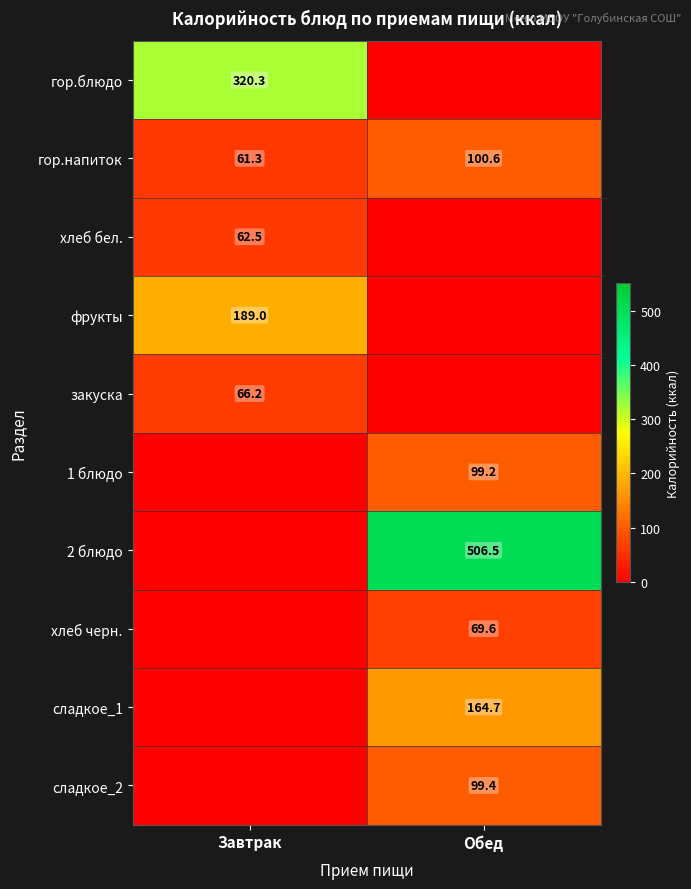

Which has a higher value, Завтрак or Обед?

Завтрак